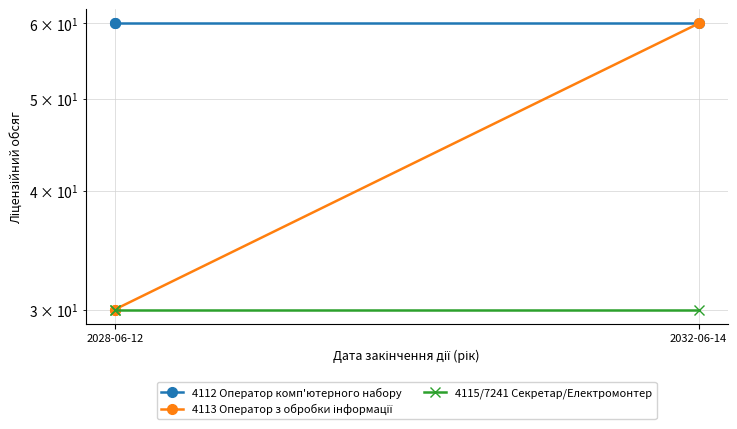

Which series has the largest range (max minus min)?

4113 Оператор з обробки інформації